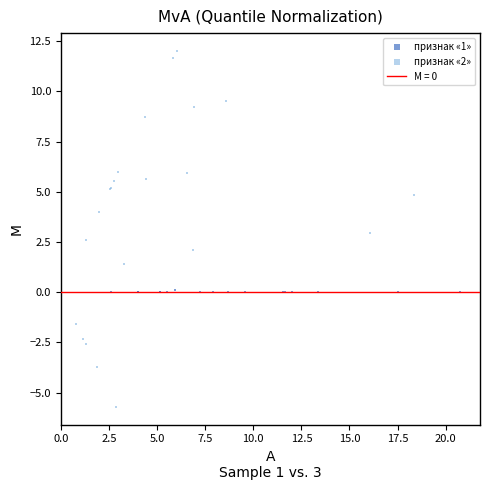

Which series reaches the maximum Y coordinate?

признак «2»